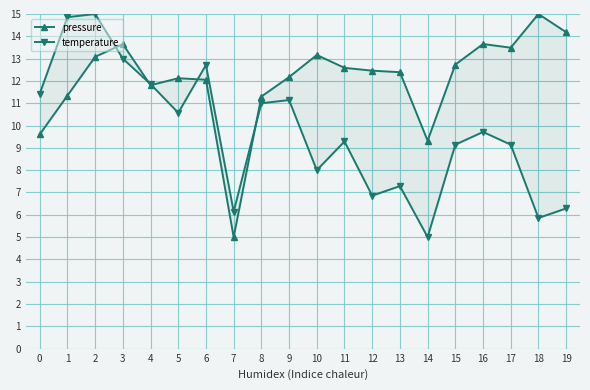

True or false: pressure and temperature intersect in this chart.

True